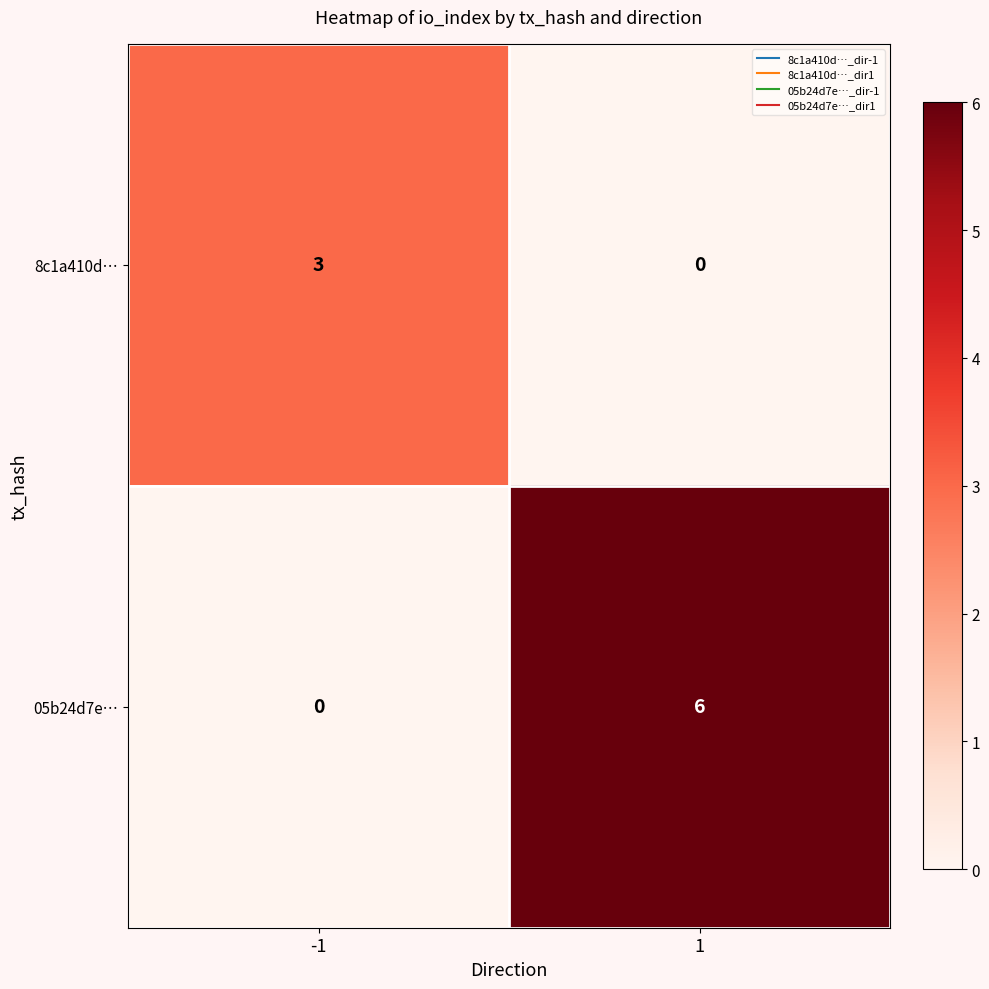

What is the sum of the 05b24d7e… values at -1 and 1?

6